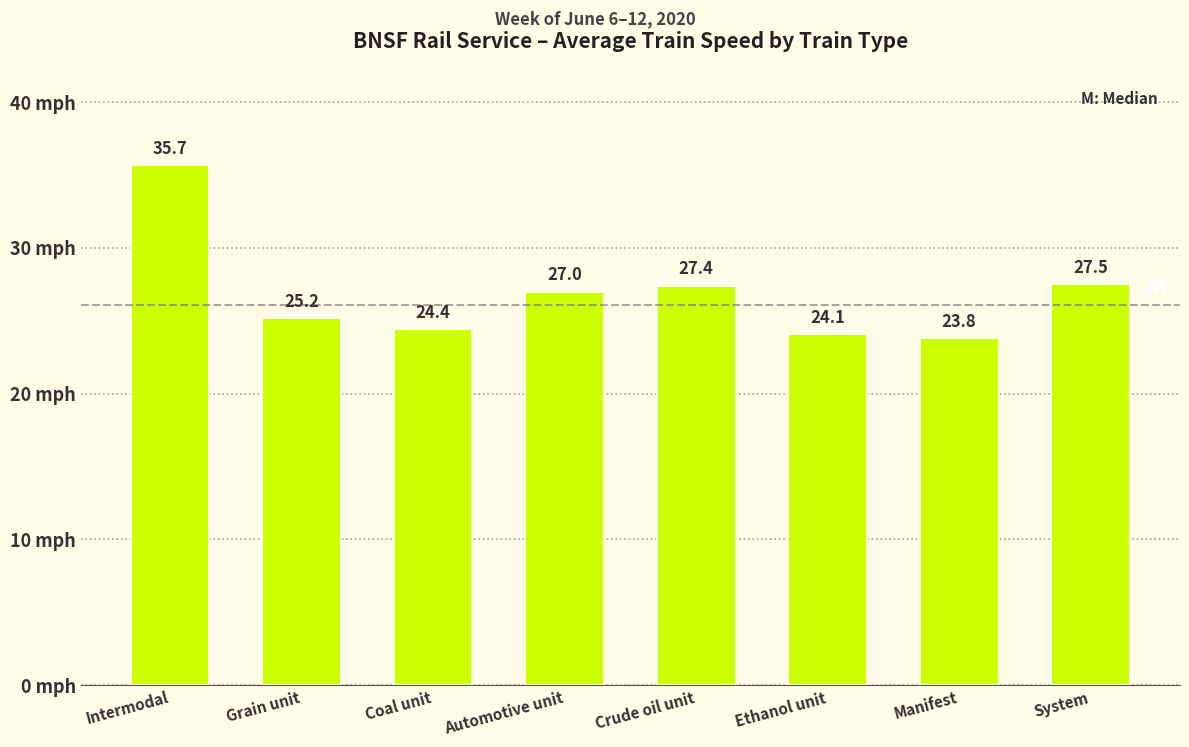

Reading right to left, what are all the values shown in this chart?

System=27.5	Manifest=23.8	Ethanol unit=24.1	Crude oil unit=27.4	Automotive unit=27.0	Coal unit=24.4	Grain unit=25.2	Intermodal=35.7